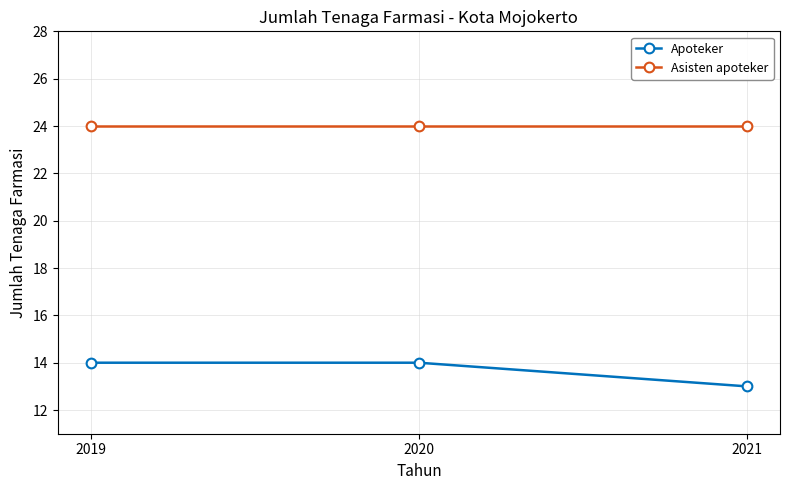

List the series in order of their peak value, lowest first.

Apoteker, Asisten apoteker